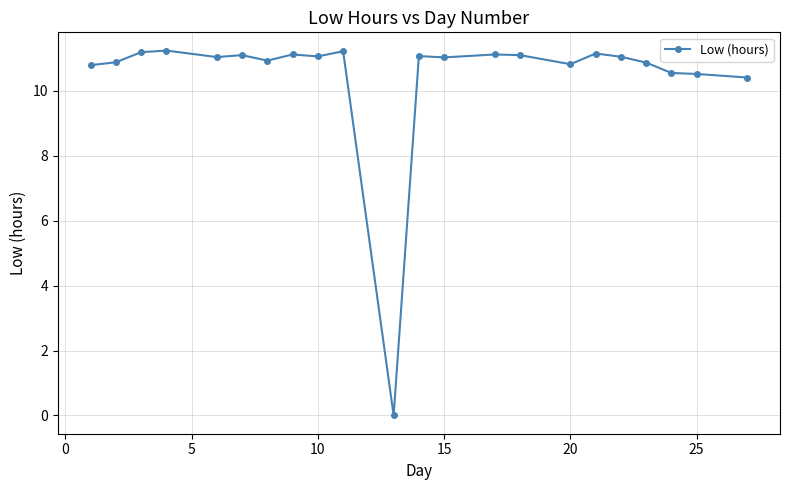

What is the average value?

10.5